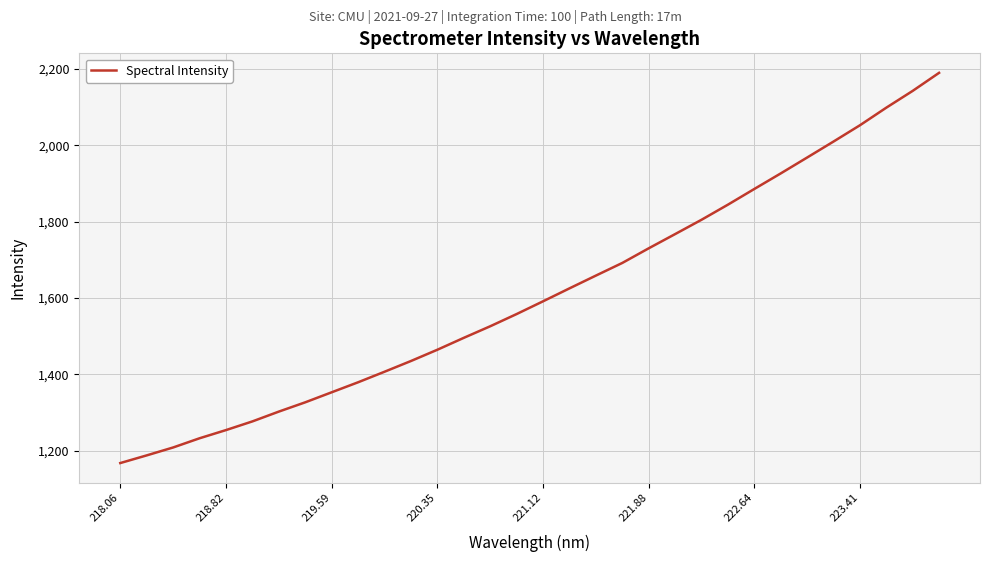

What is the difference between the maximum and minimum values?

1021.6